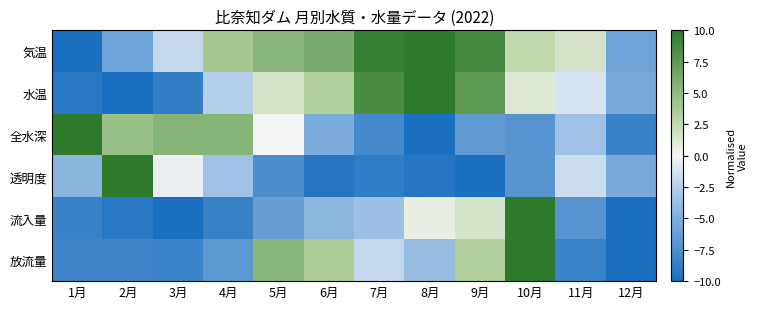

Reading right to left, what are all the values shown in this chart?

気温: 12月=-5.8	11月=1.6	10月=2.5	9月=8.9	8月=10.0	7月=9.5	6月=6.1	5月=5.3	4月=3.8	3月=-1.8	2月=-5.9	1月=-10.0
水温: 12月=-5.3	11月=-1.2	10月=1.1	9月=7.5	8月=10.0	7月=8.6	6月=3.3	5月=1.5	4月=-2.4	3月=-8.7	2月=-10.0	1月=-9.1
全水深: 12月=-8.4	11月=-3.5	10月=-7.0	9月=-6.5	8月=-10.0	7月=-7.8	6月=-5.1	5月=-0.0	4月=5.4	3月=5.4	2月=4.6	1月=10.0
透明度: 12月=-5.3	11月=-1.6	10月=-6.9	9月=-10.0	8月=-9.4	7月=-8.8	6月=-9.4	5月=-7.5	4月=-3.4	3月=-0.3	2月=10.0	1月=-4.4
流入量: 12月=-10.0	11月=-6.9	10月=10.0	9月=1.6	8月=0.6	7月=-3.5	6月=-4.3	5月=-6.1	4月=-8.4	3月=-9.9	2月=-9.2	1月=-8.4
放流量: 12月=-10.0	11月=-8.3	10月=10.0	9月=3.3	8月=-3.8	7月=-2.0	6月=3.6	5月=5.2	4月=-6.7	3月=-8.3	2月=-8.2	1月=-8.2